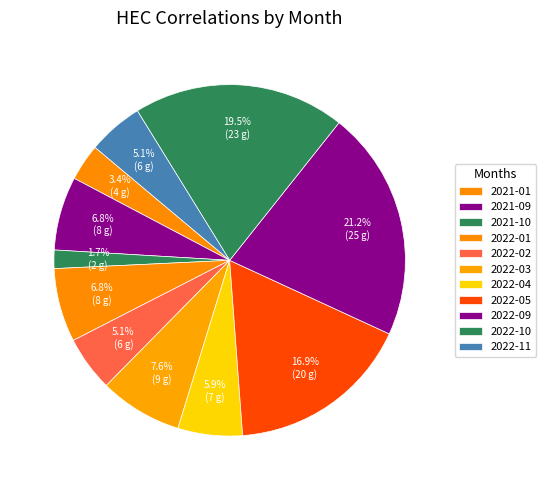

The 2022-09 slice represents 32% of the pie. True or false?

False